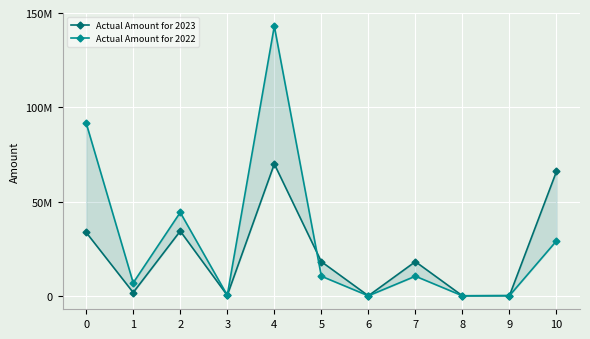

How many data points in Actual Amount for 2023 are above 18120400?

5